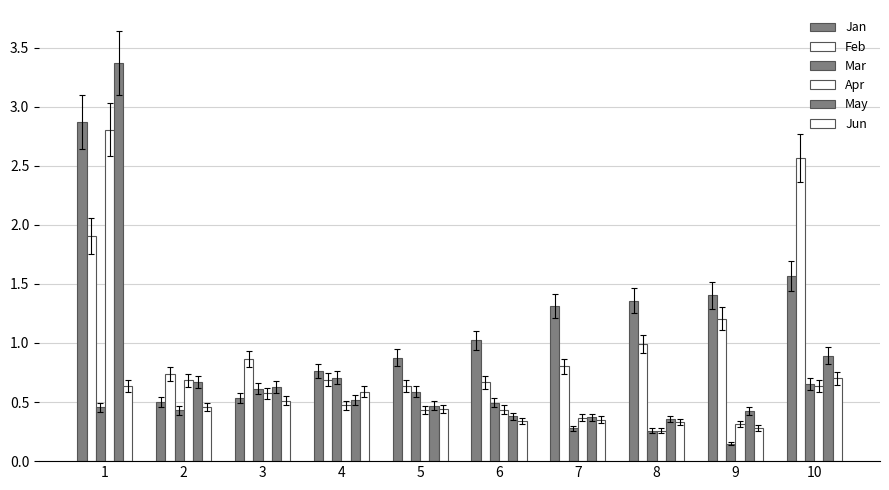

Which series has the widest spread of values?

May